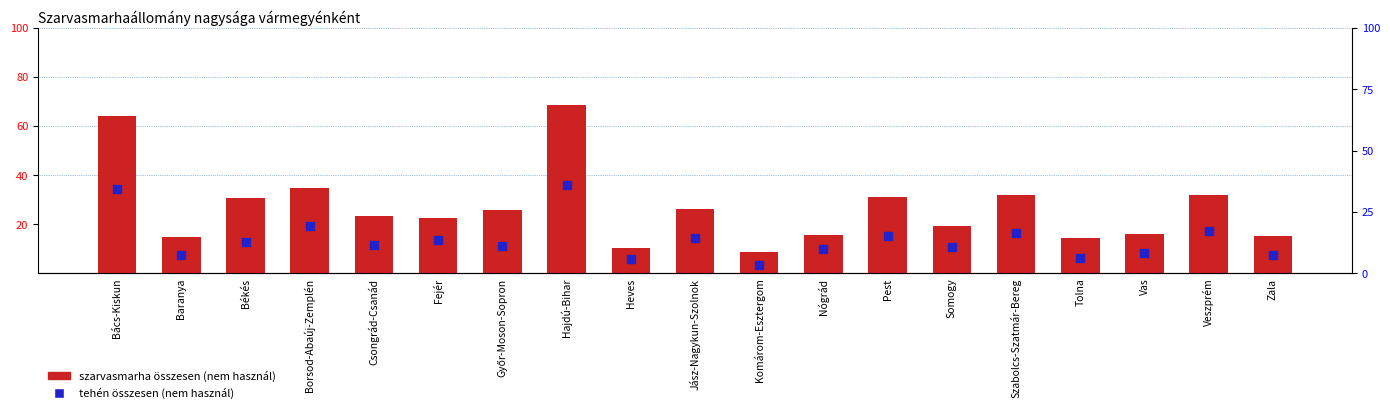

Which series contains the highest Y value?

szarvasmarha összesen (nem használ)